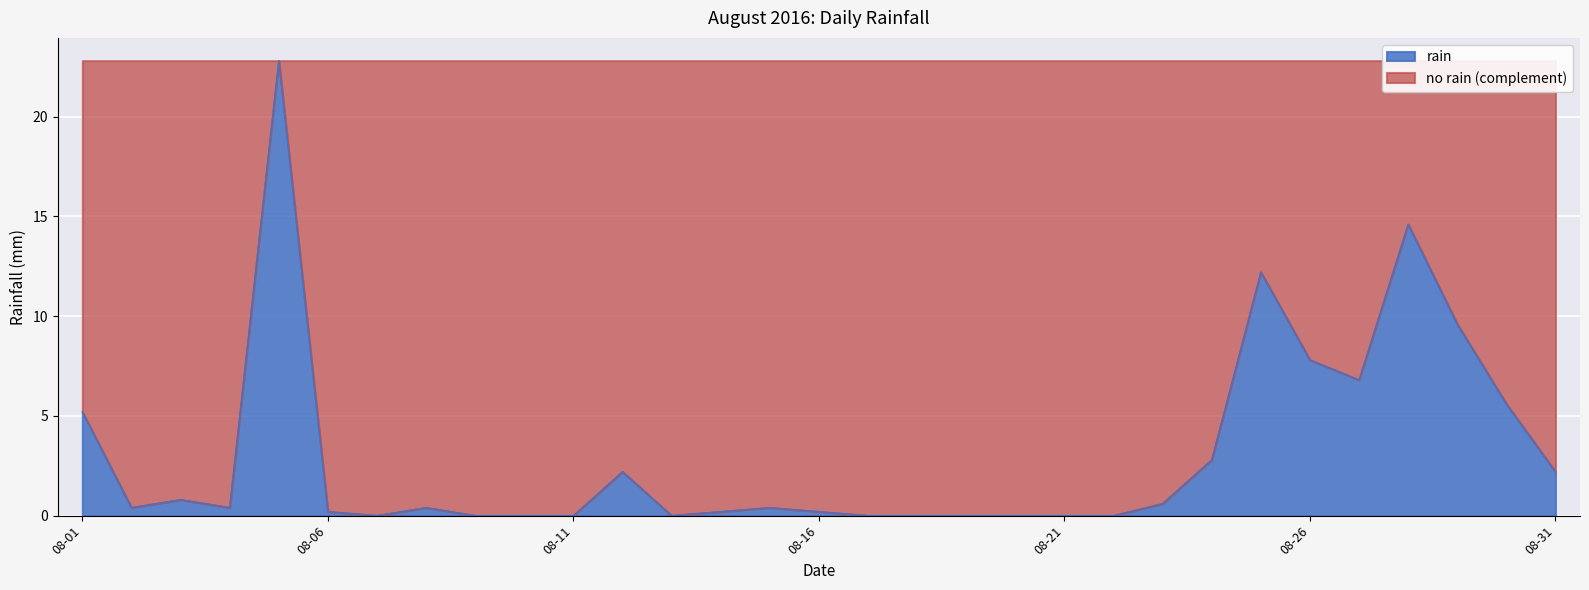

What is the change in value from 2016-08-14 to 2016-08-27?

+6.6